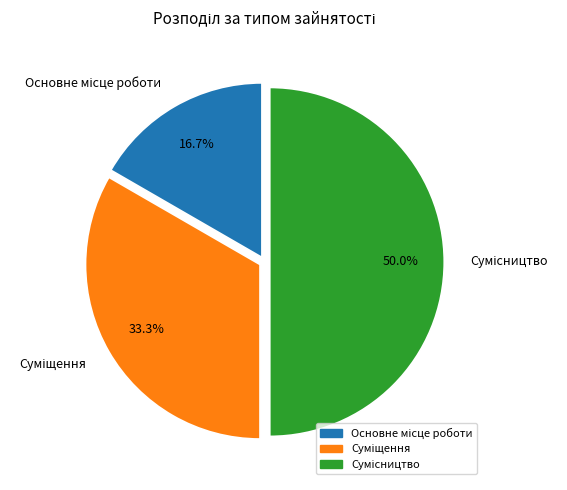

Between Суміщення and Сумісництво, which is larger?

Сумісництво